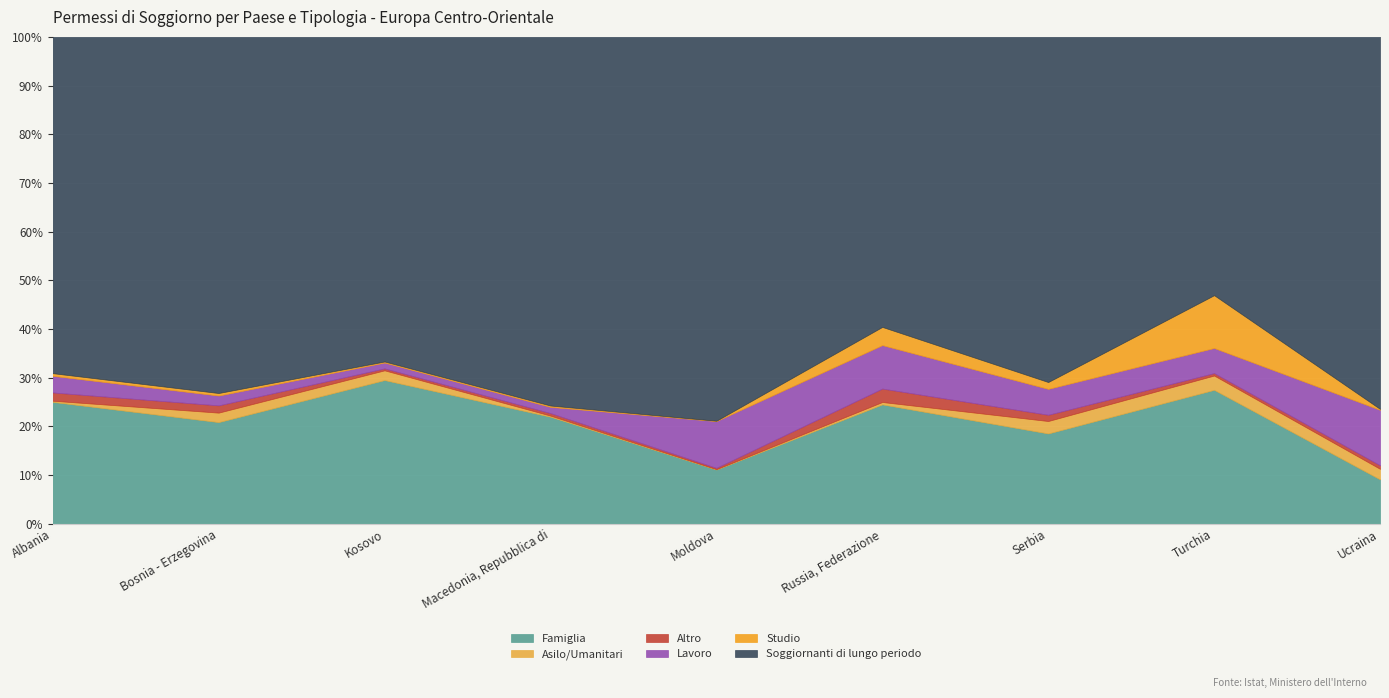

True or false: Altro and Soggiornanti di lungo periodo intersect in this chart.

False